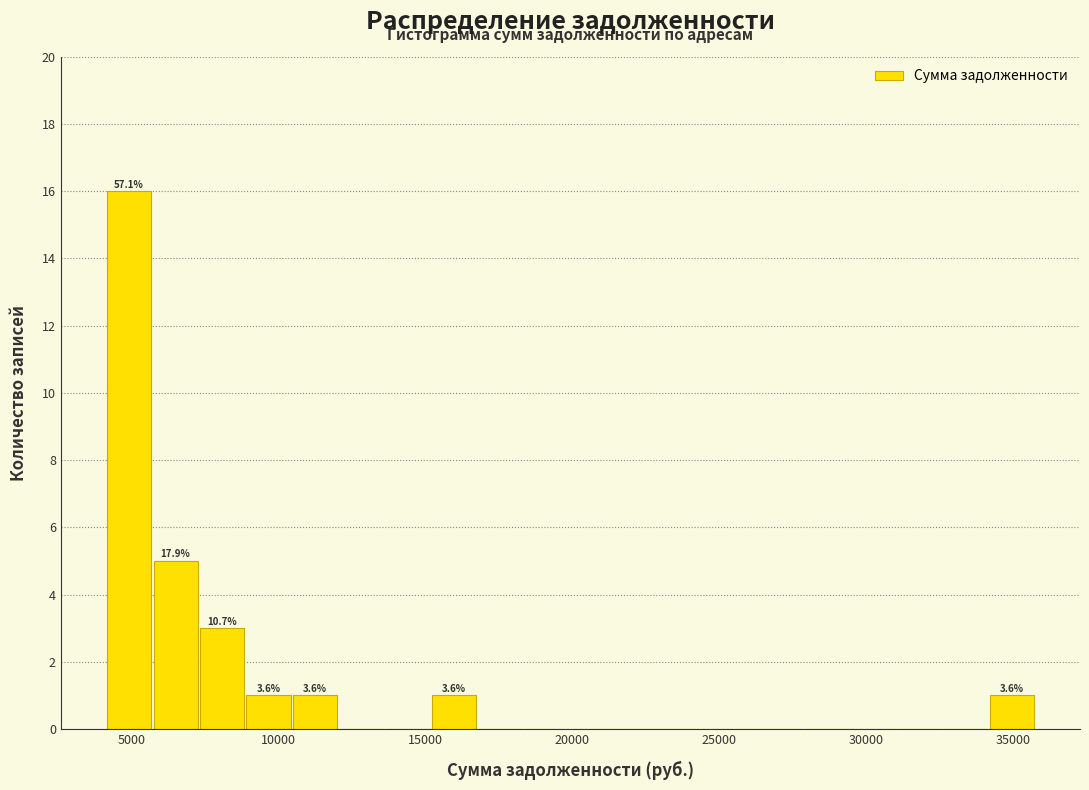

Read against the x-axis, roughly where is the centre of the tallest bar?

5000